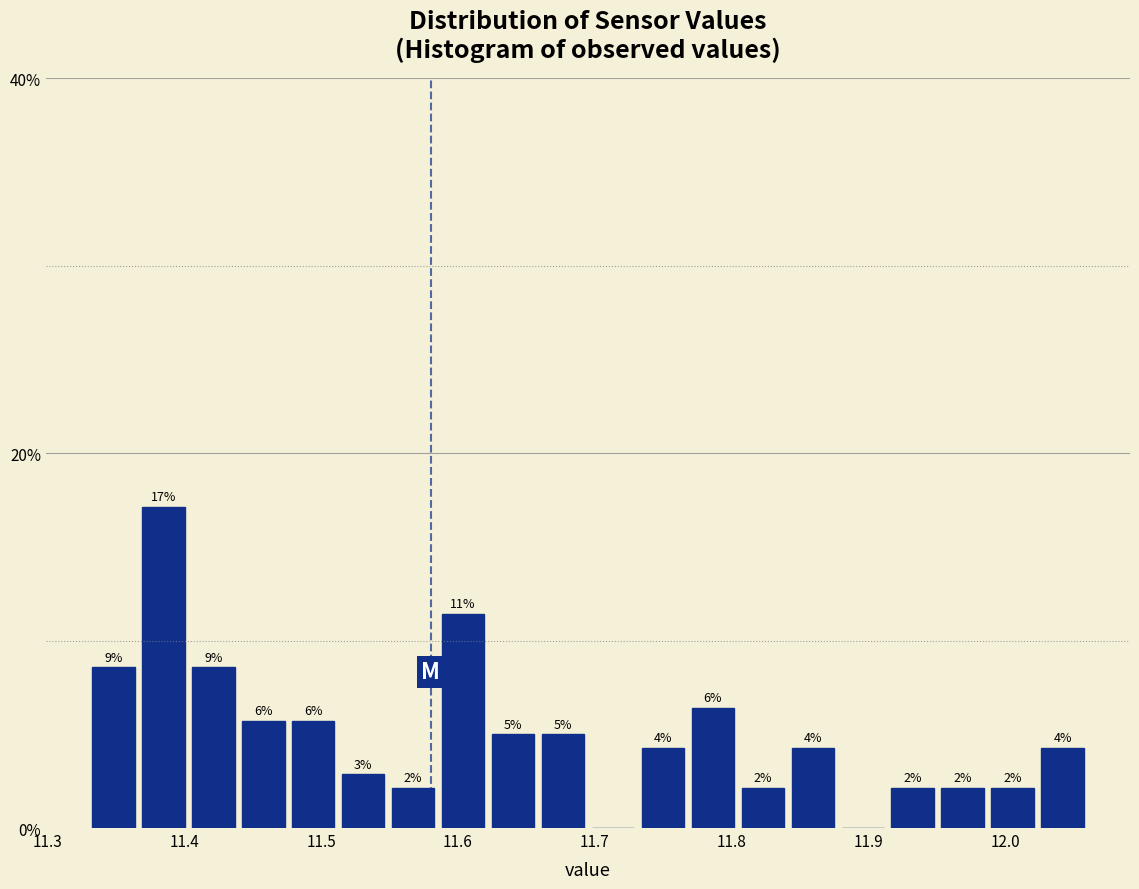

Read against the x-axis, roughly where is the centre of the tallest bar?

11.38